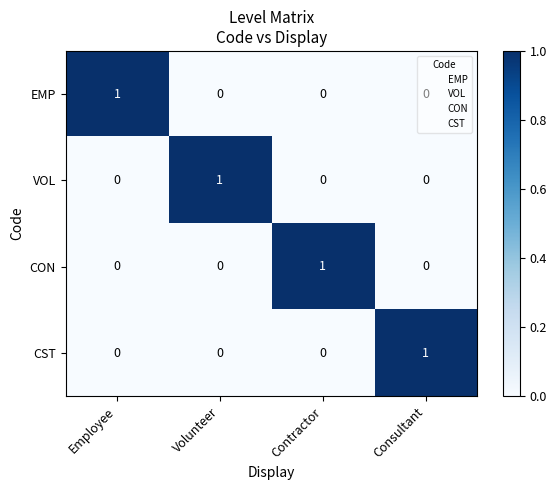

Which category has the highest value in the EMP series?

Employee